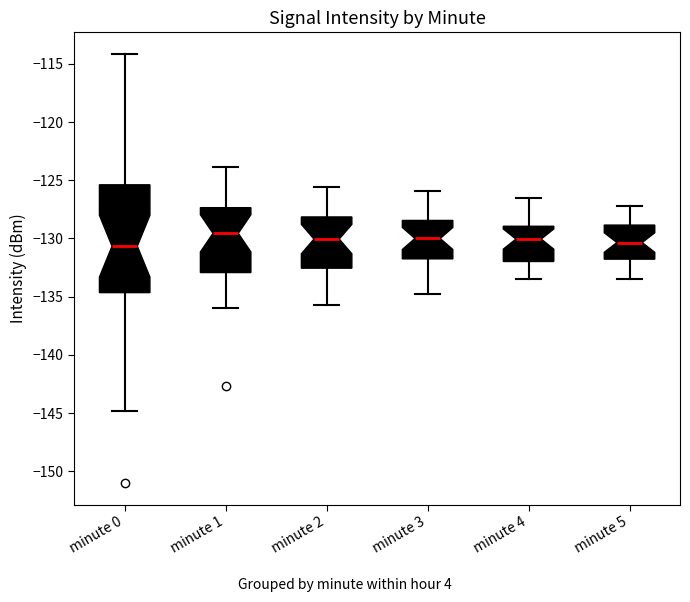

Reading left to right, transcribe this box plot: for each box, give where its median line is, the range the box spans, and where its two whiskers end, as read against the y-axis. The values are not printed on the chart, so give them approximately, as read against the axis.

minute 0: median -130.5, box -134.5 to -125.5, whiskers -145.0 to -114.0
minute 1: median -129.5, box -133.0 to -127.5, whiskers -136.0 to -124.0
minute 2: median -130.0, box -132.5 to -128.0, whiskers -135.5 to -125.5
minute 3: median -130.0, box -131.5 to -128.5, whiskers -135.0 to -126.0
minute 4: median -130.0, box -132.0 to -129.0, whiskers -133.5 to -126.5
minute 5: median -130.5, box -132.0 to -129.0, whiskers -133.5 to -127.0